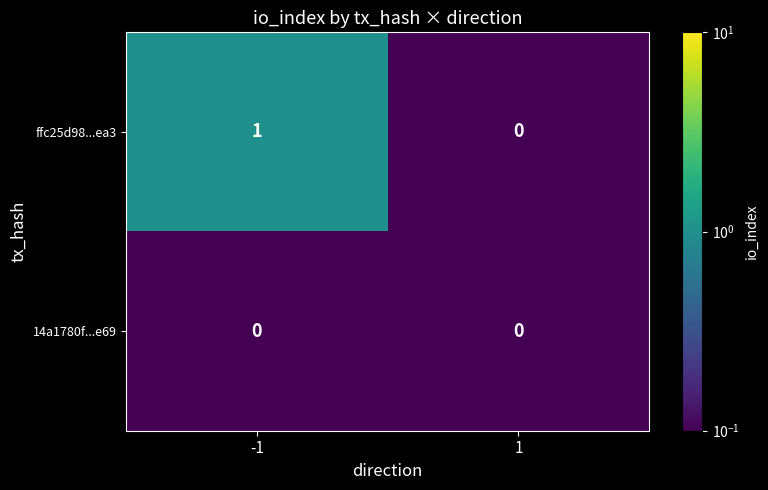

Rank the series at -1 from highest to lowest value.

ffc25d98...ea3, 14a1780f...e69